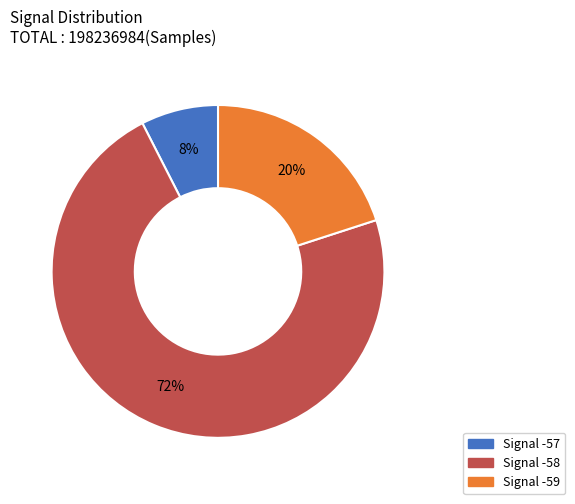

To the nearest percent, what is the average slice percentage?

33%